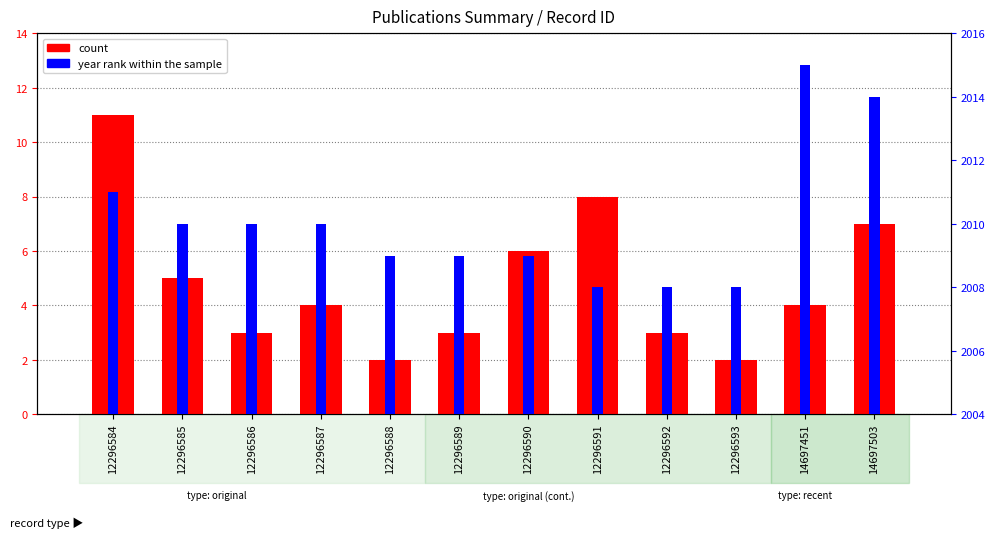

Rank the series by their maximum value, from lowest to highest.

count, year rank within the sample